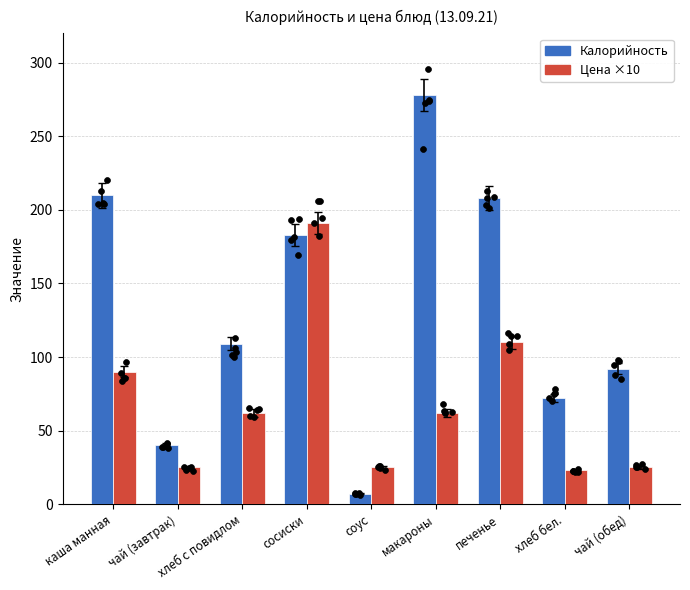

Which series has the widest spread of Y values?

Калорийность